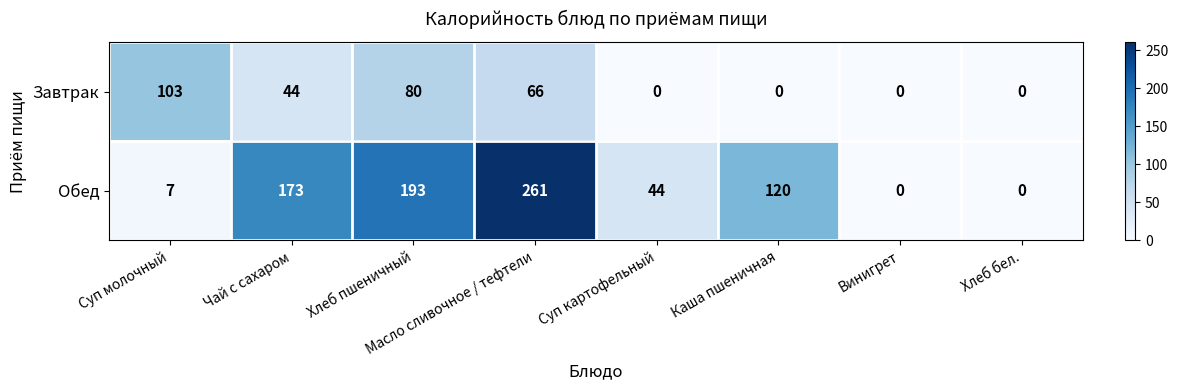

True or false: Завтрак has a value of -32 at Суп картофельный.

False